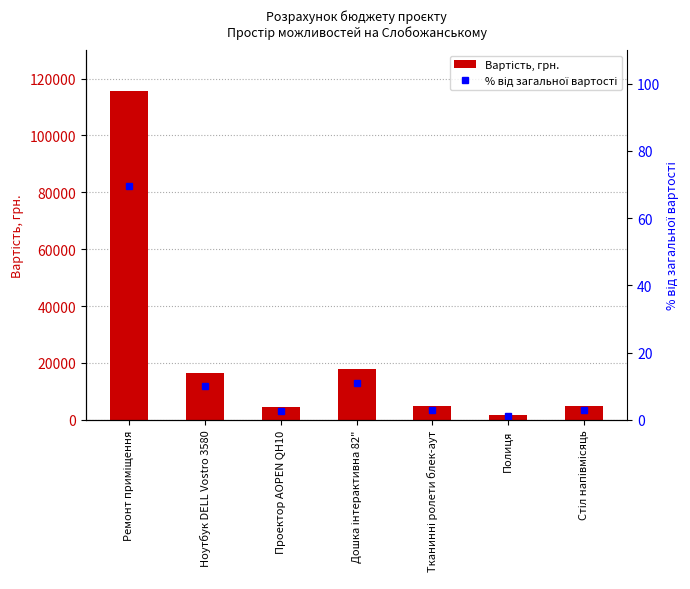

What is the average value of the % від загальної вартості series?

14.3